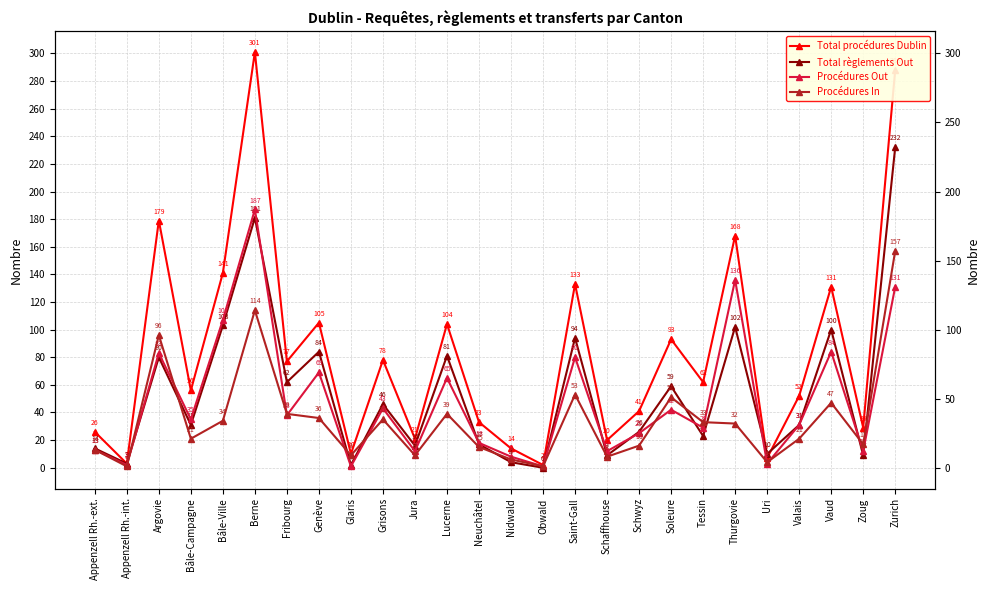

True or false: Total règlements Out and Procédures Out cross at least once.

True